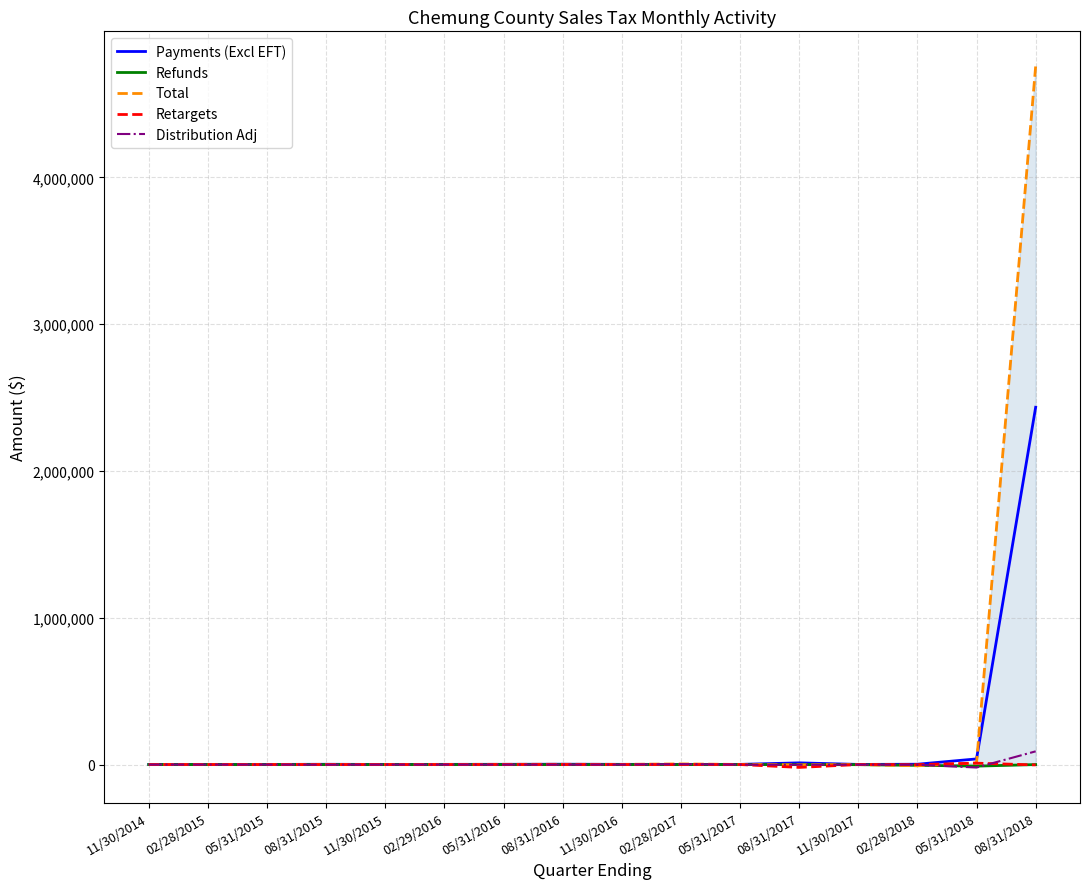

At which category does the chart reach its peak across all series?

08/31/2018